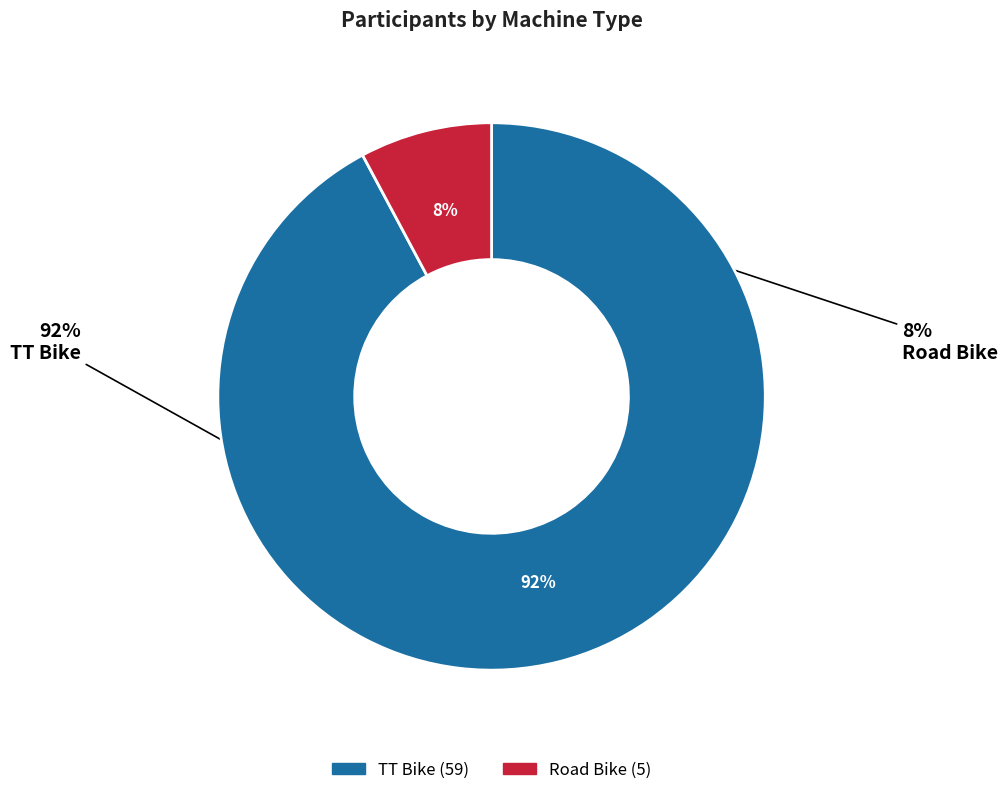

To the nearest percent, what percentage of the pie is TT Bike?

92%